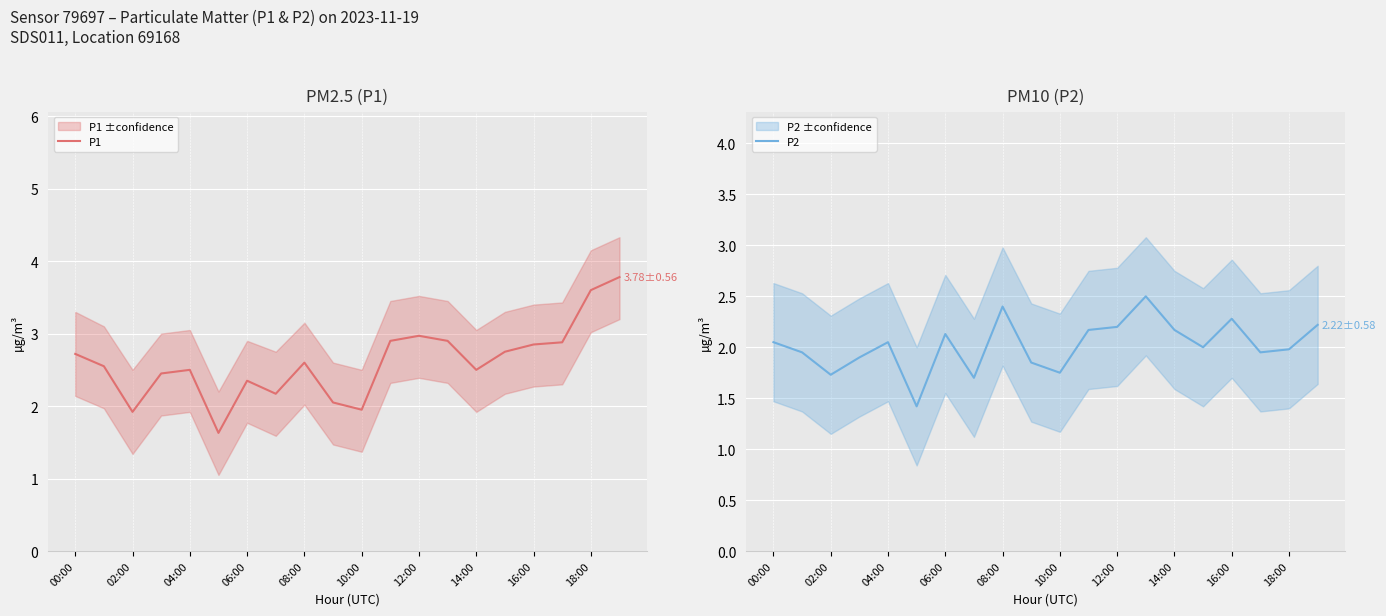

What is the maximum value for P1?

3.8